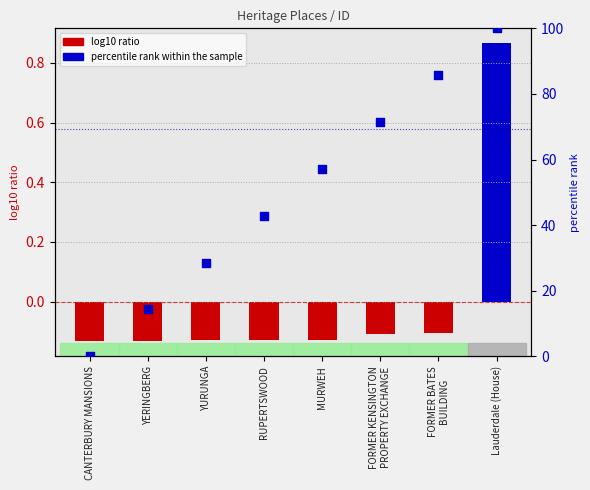

Approximately how many times larger is the value at RUPERTSWOOD compared to FORMER BATES
BUILDING?

0.5